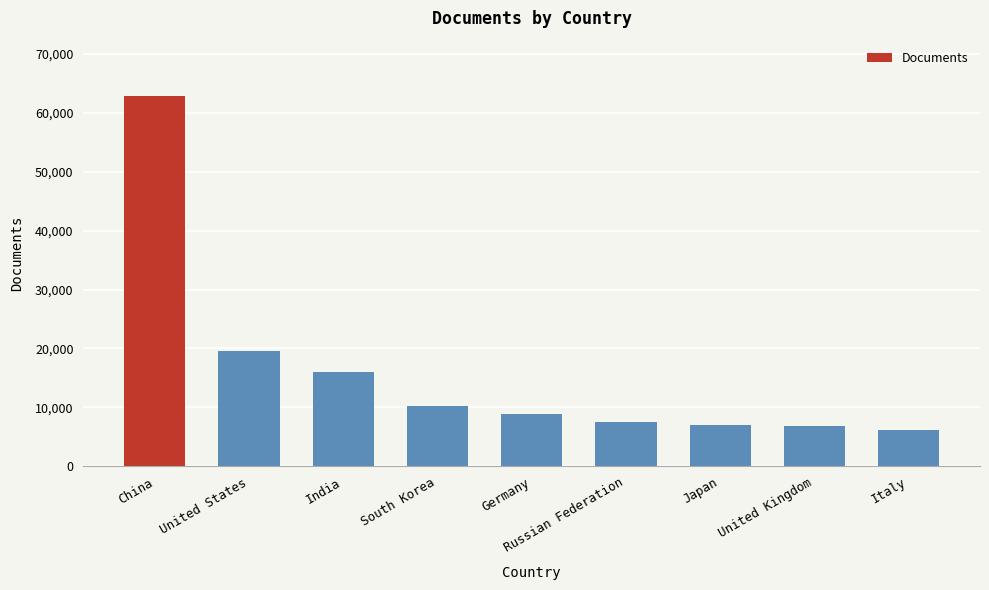

Between Italy and Germany, which is larger?

Germany